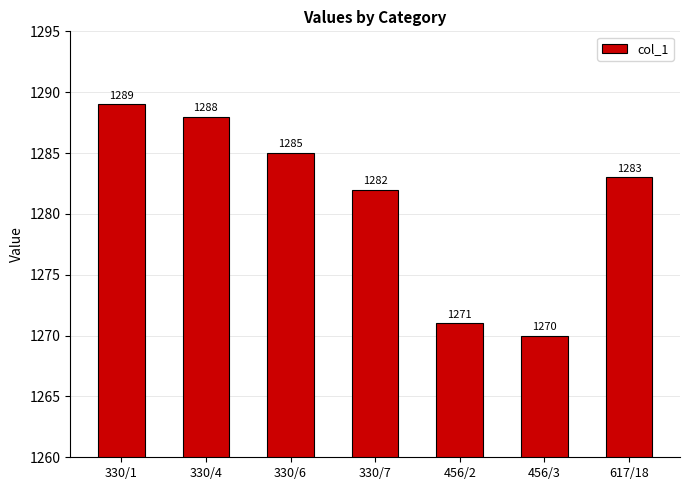

Read the value at 330/7, to the nearest 5.

1280